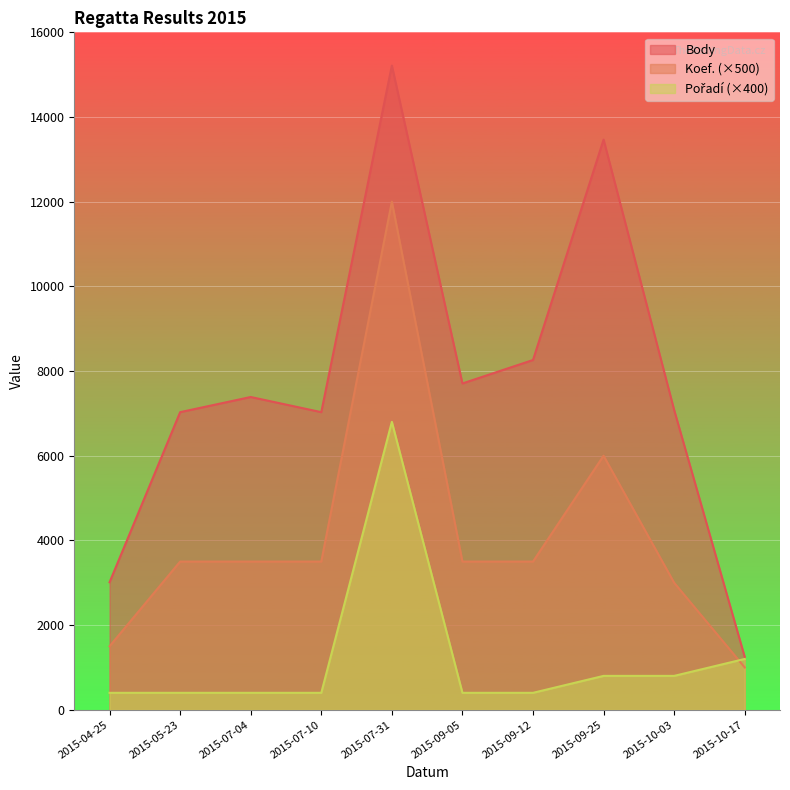

At 2015-04-25, list the series in order from largest to smallest.

Body, Koef., Pořadí